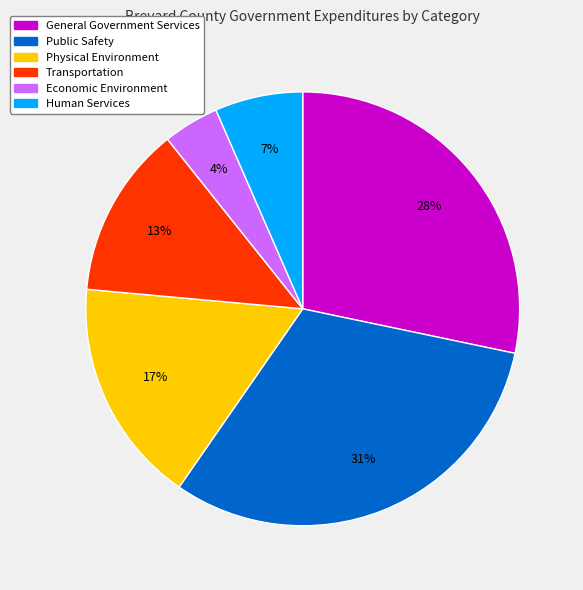

True or false: Human Services accounts for 14% of the total.

False